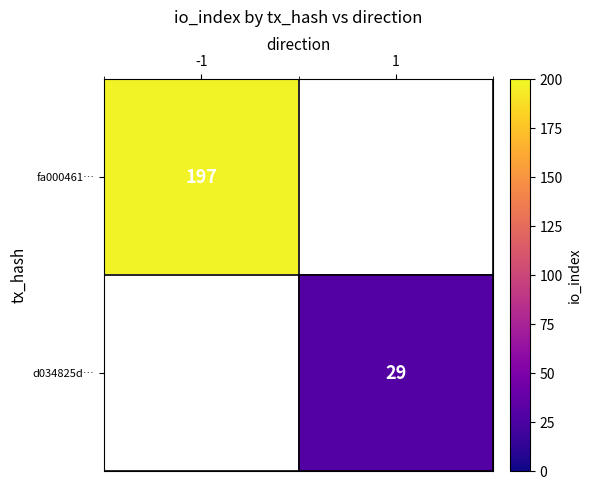

Is the value of d034825d… at 1 greater than the value of fa000461… at -1?

No